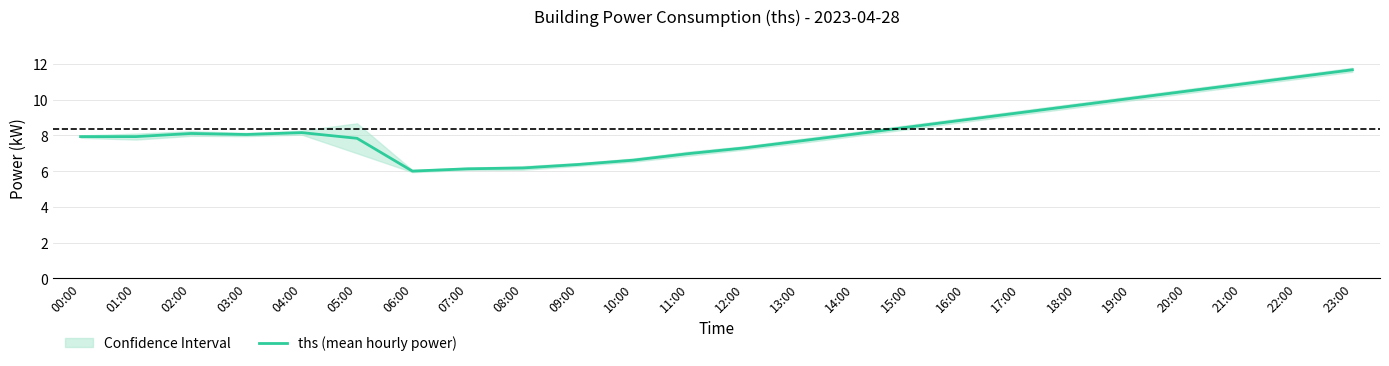

What is the ratio of the value at 13:00 to the value at 15:00?

0.9